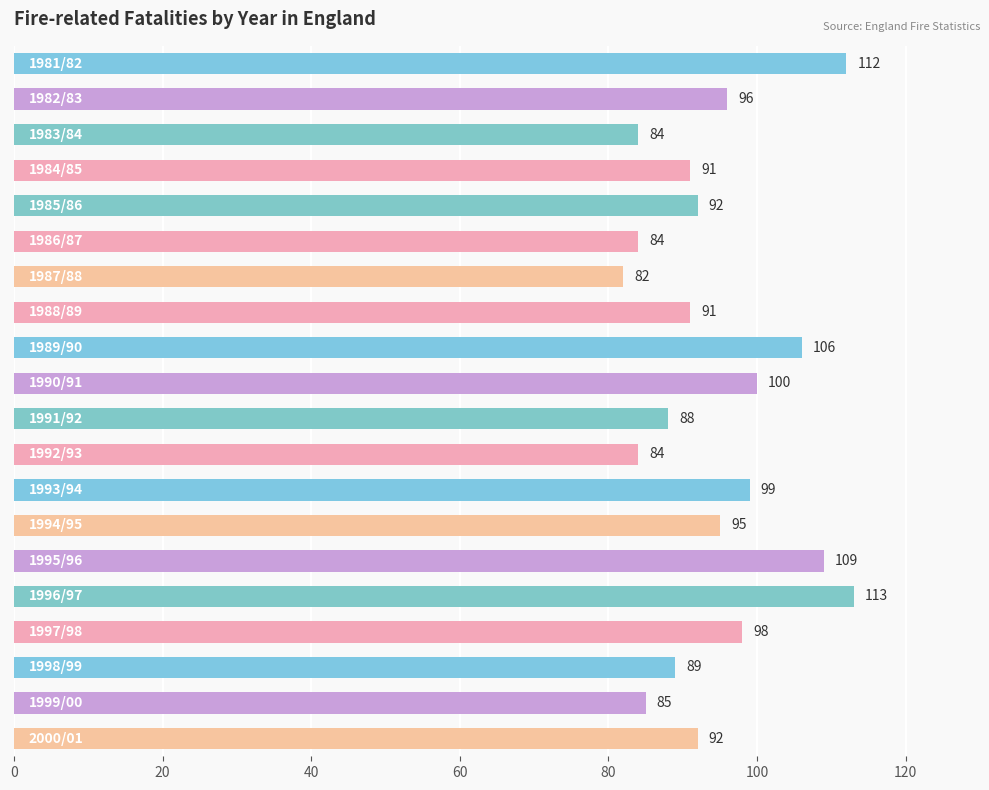

What is the difference between the second highest and second lowest values?

28